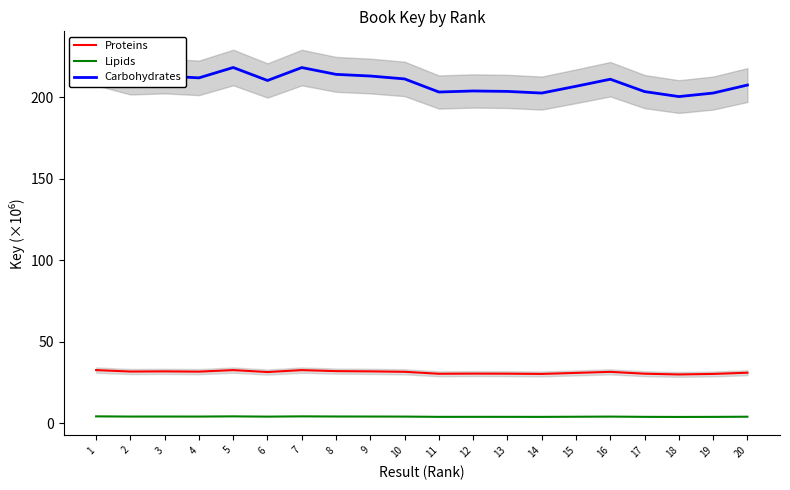

Is the value of Lipids at 20 greater than the value of Carbohydrates at 8?

No